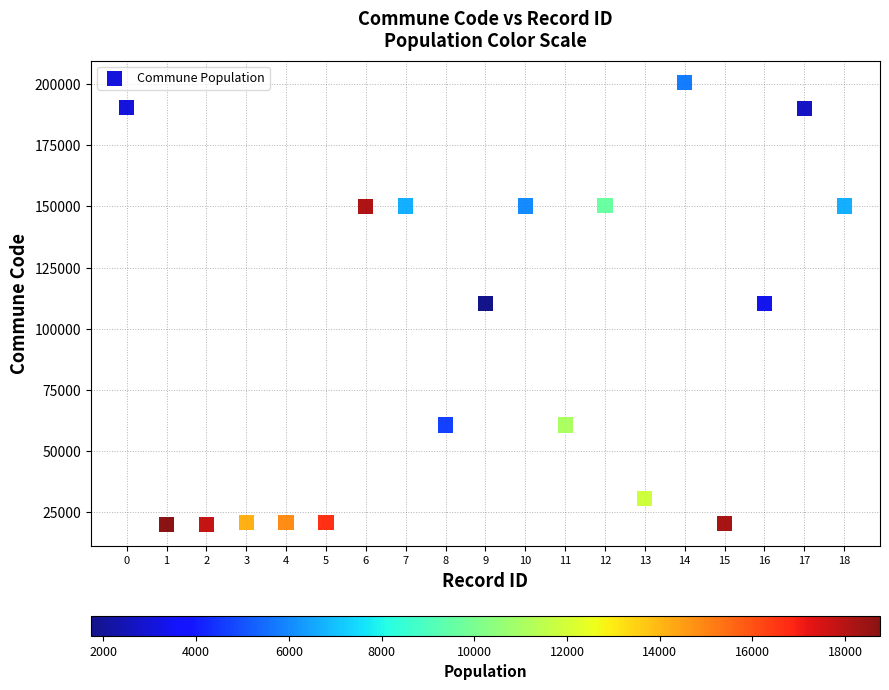

What is the range of Y values (max minus min)?

180403